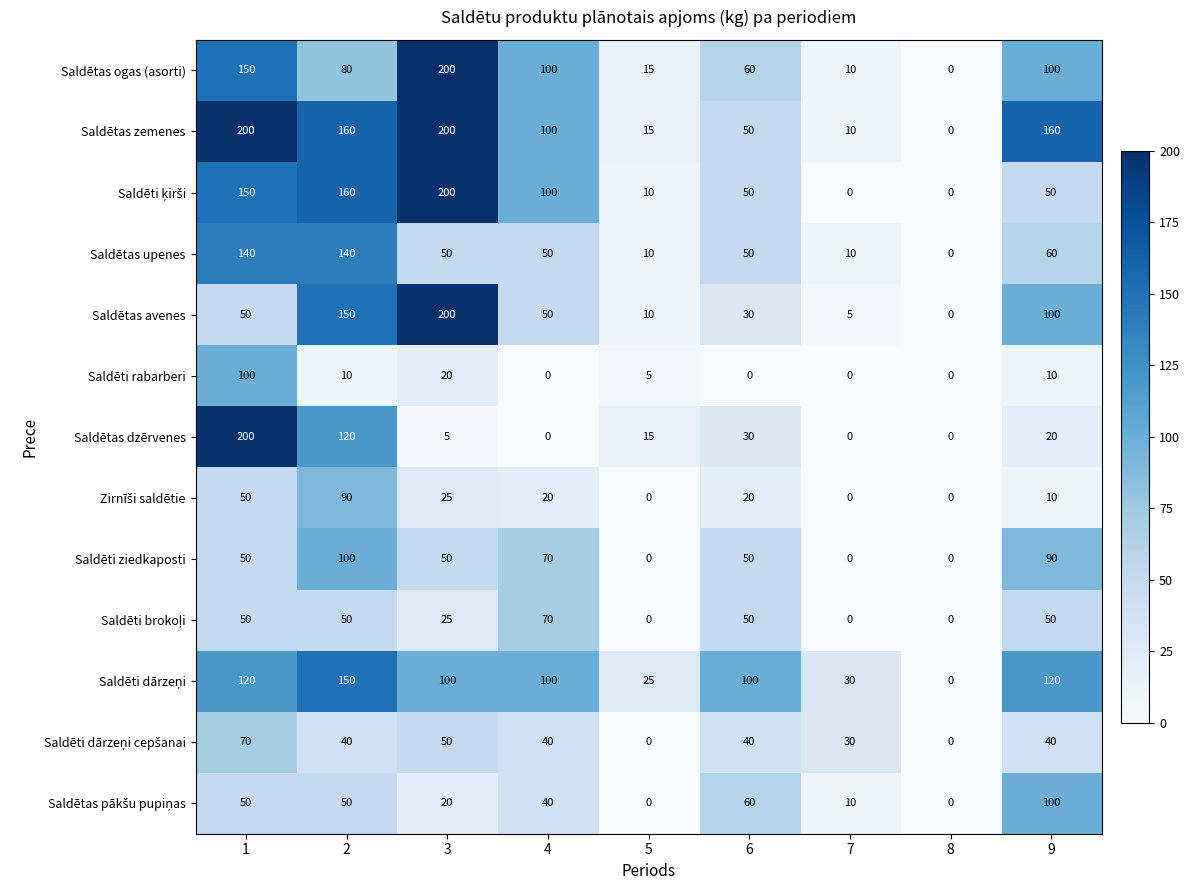

What is the difference between the highest and lowest values at 9?

150